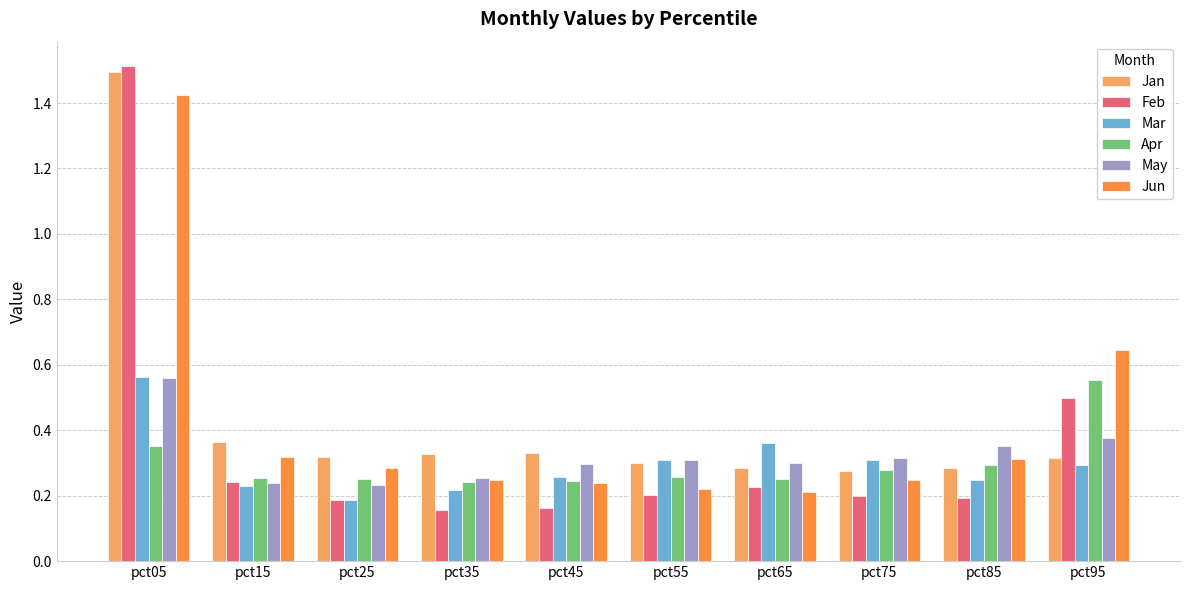

The Apr series shows 0.2 at pct45. True or false?

True